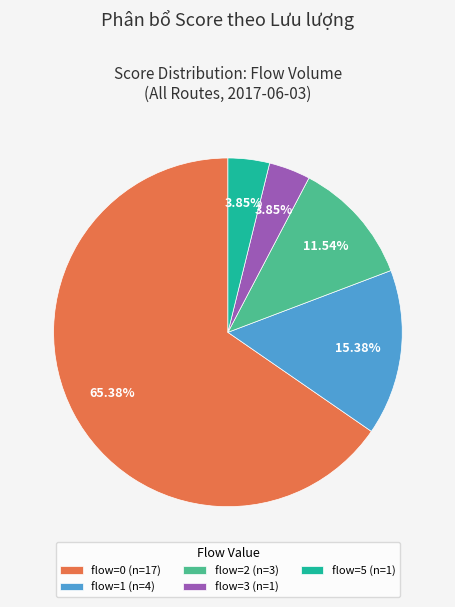

What is the majority slice?

flow=0 (n=17)